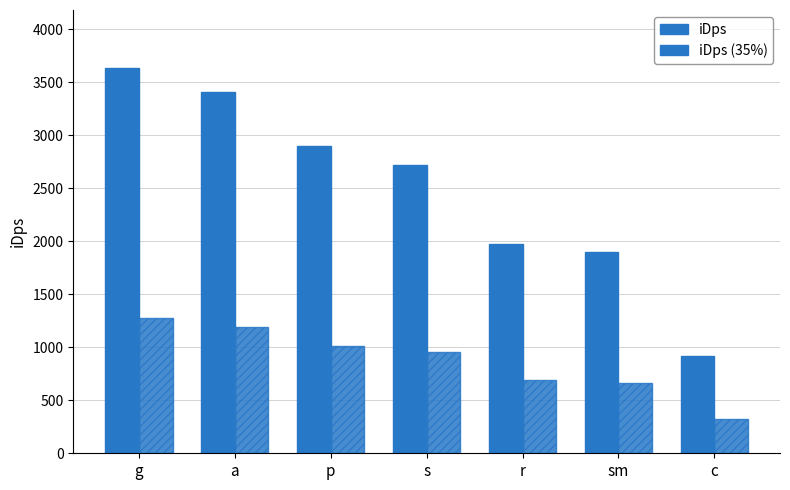

How many bars are there in each group?

2